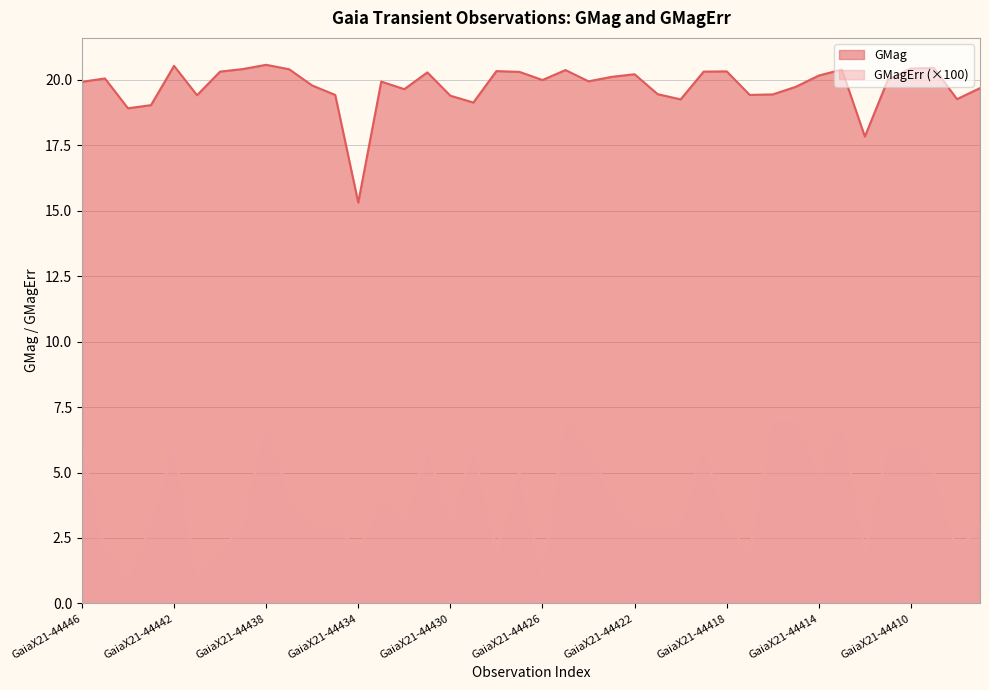

What are all the series names shown in the legend?

GMag, GMagErr (×100)